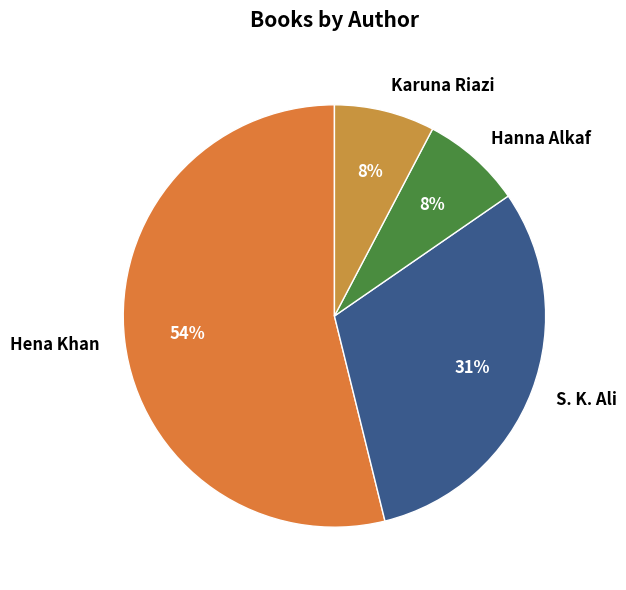

True or false: Karuna Riazi accounts for 8% of the total.

True